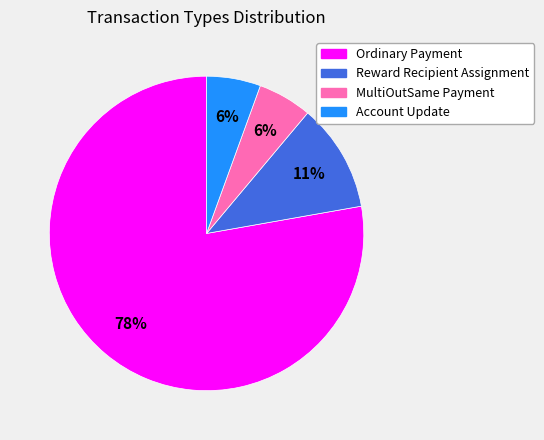

To the nearest percent, what percentage of the pie is MultiOutSame Payment?

6%